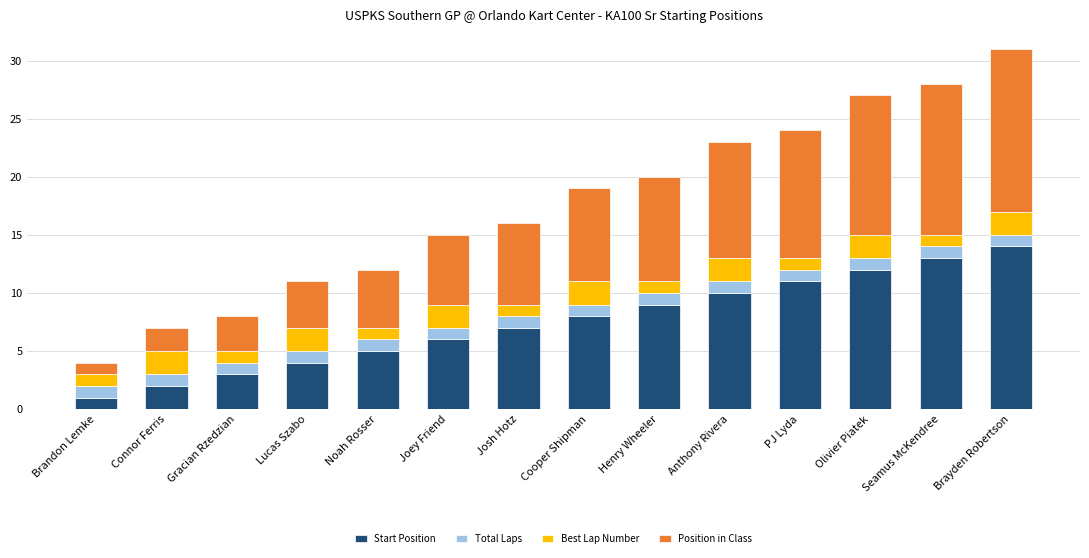

The value of Start Position at Anthony Rivera is 6. True or false?

False